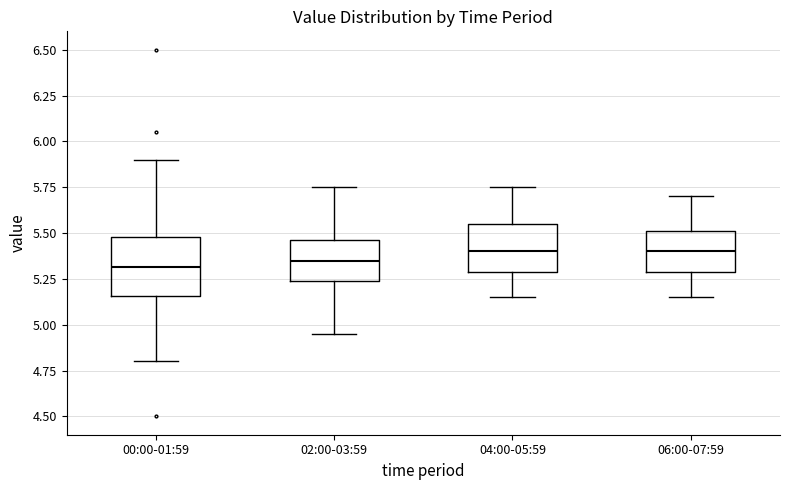

Comparing the boxes themselves (not the whiskers), which one is the tallest?

00:00-01:59